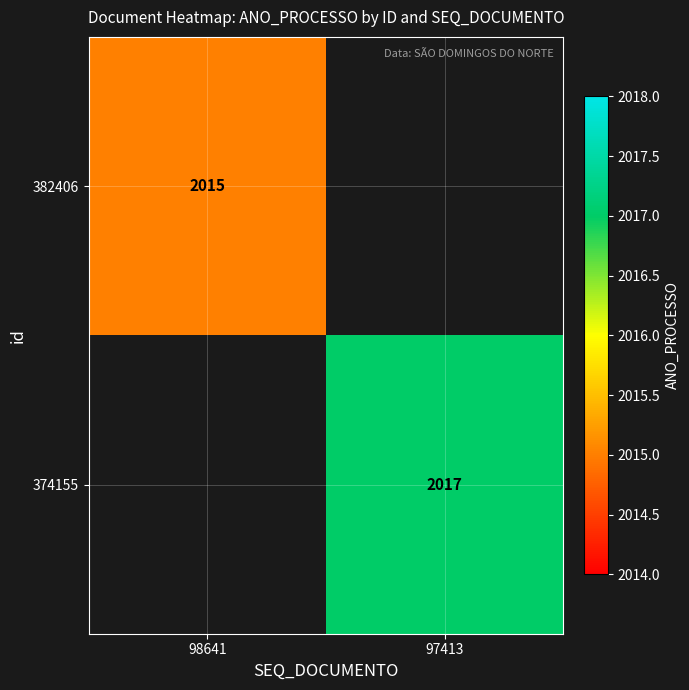

What is the maximum value shown in the chart?

2017.0